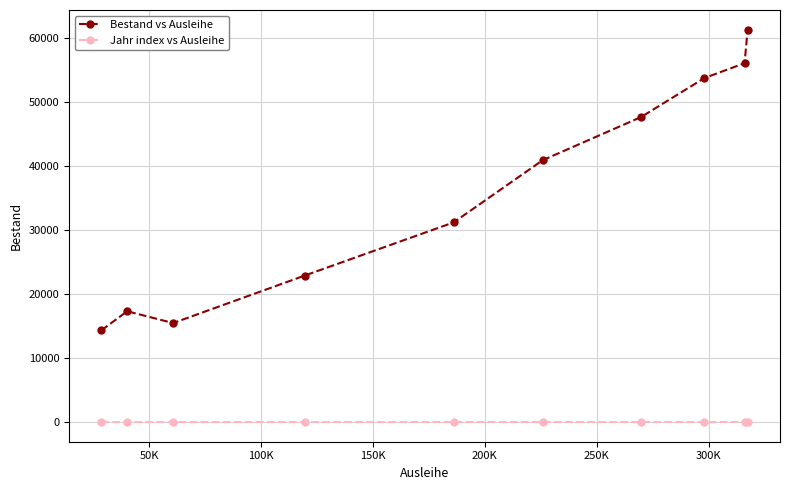

Which series has the largest total across all categories?

Bestand vs Ausleihe